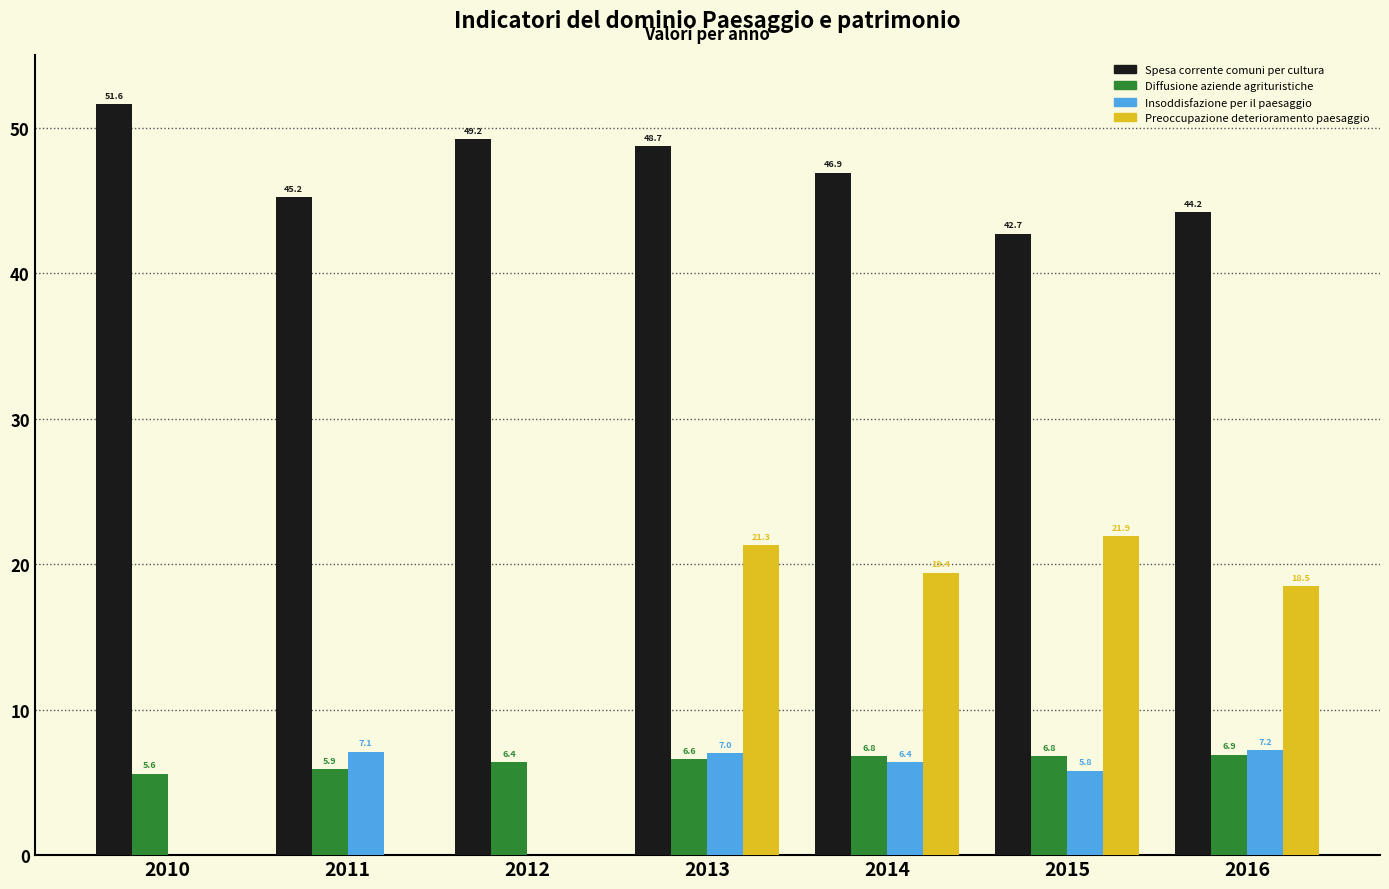

Reading left to right, what are all the values shown in this chart?

Spesa corrente comuni per cultura: 51.6	45.2	49.2	48.7	46.9	42.7	44.2
Diffusione aziende agrituristiche: 5.6	5.9	6.4	6.6	6.8	6.8	6.9
Insoddisfazione per il paesaggio: 0.0	7.1	0.0	7.0	6.4	5.8	7.2
Preoccupazione deterioramento paesaggio: 0.0	0.0	0.0	21.3	19.4	21.9	18.5